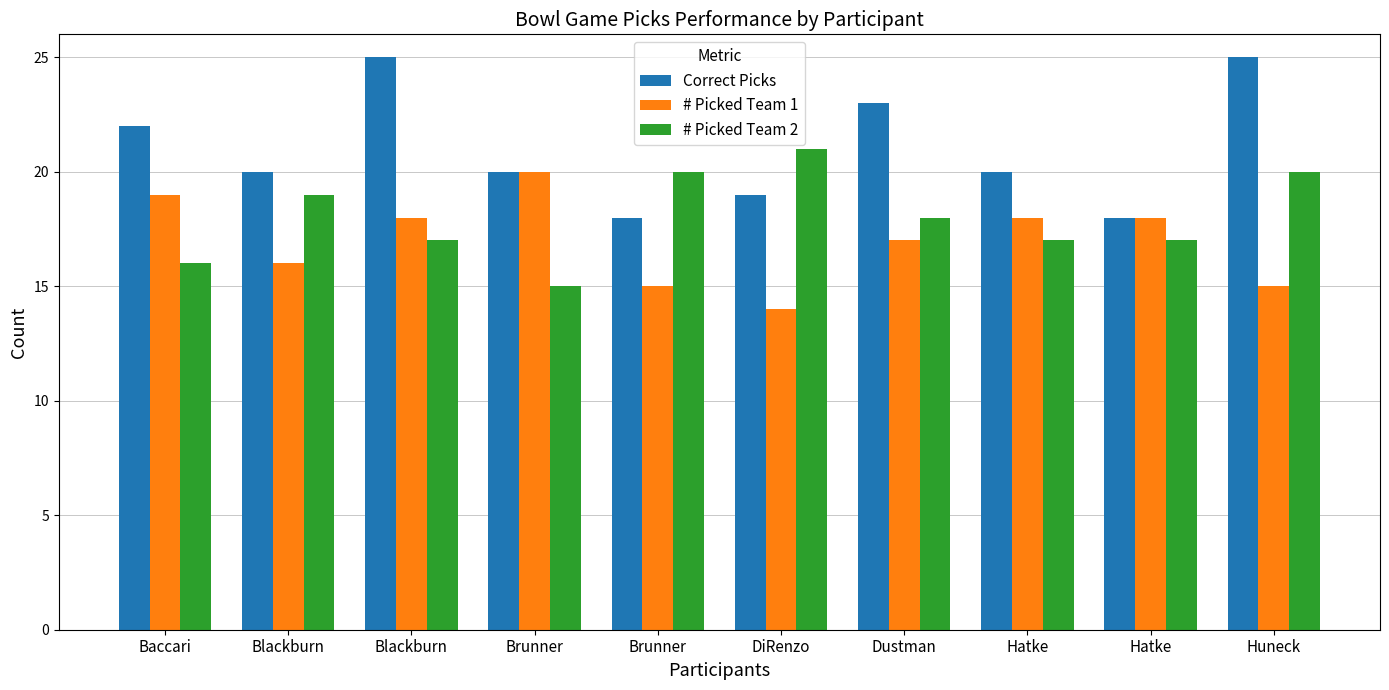

The value of # Picked Team 2 at DiRenzo is 32. True or false?

False